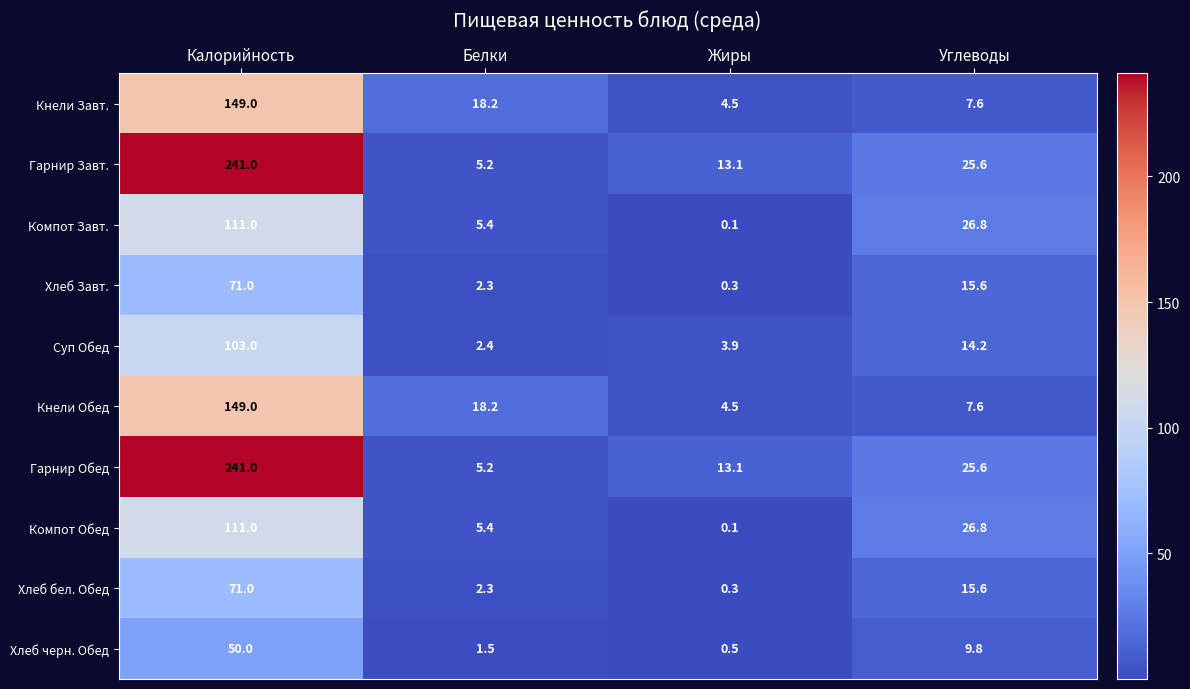

At how many categories does at least one series exceed 3?

4